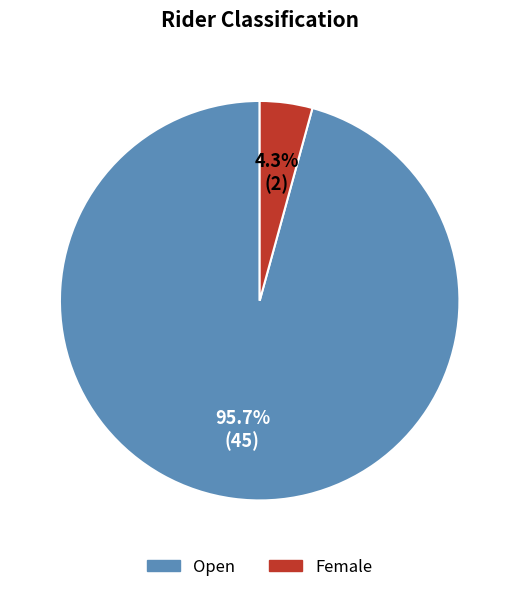

Is it true that Open is 81% of the pie?

False